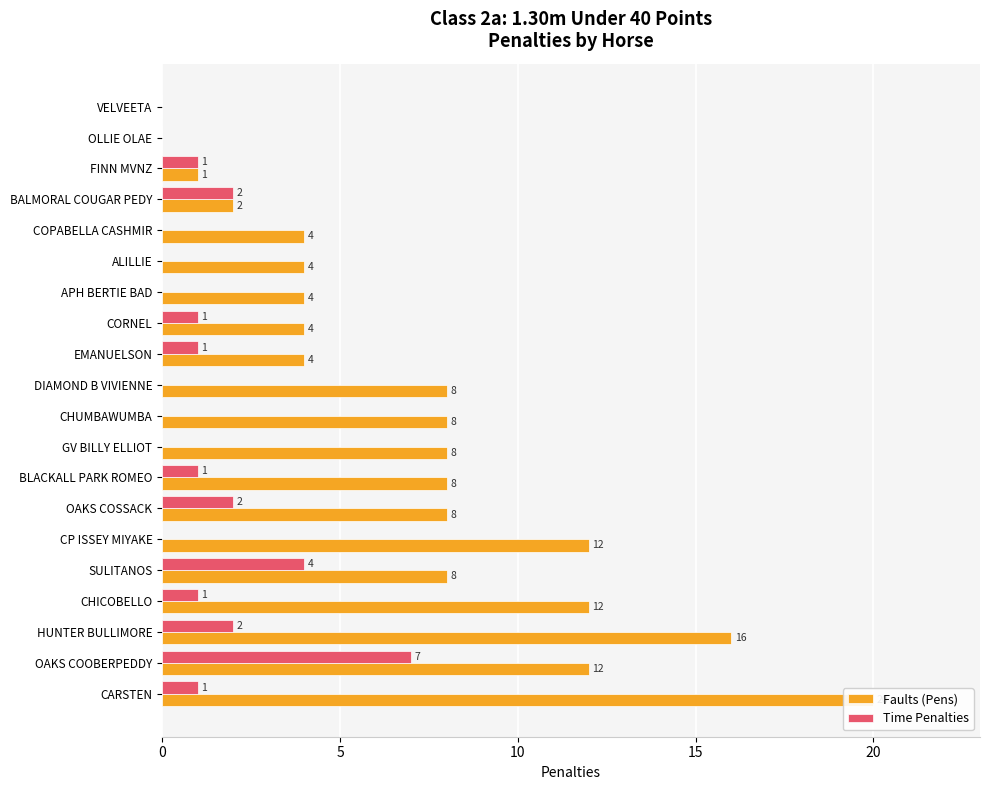

What is the sum of all Time Penalties values?

23